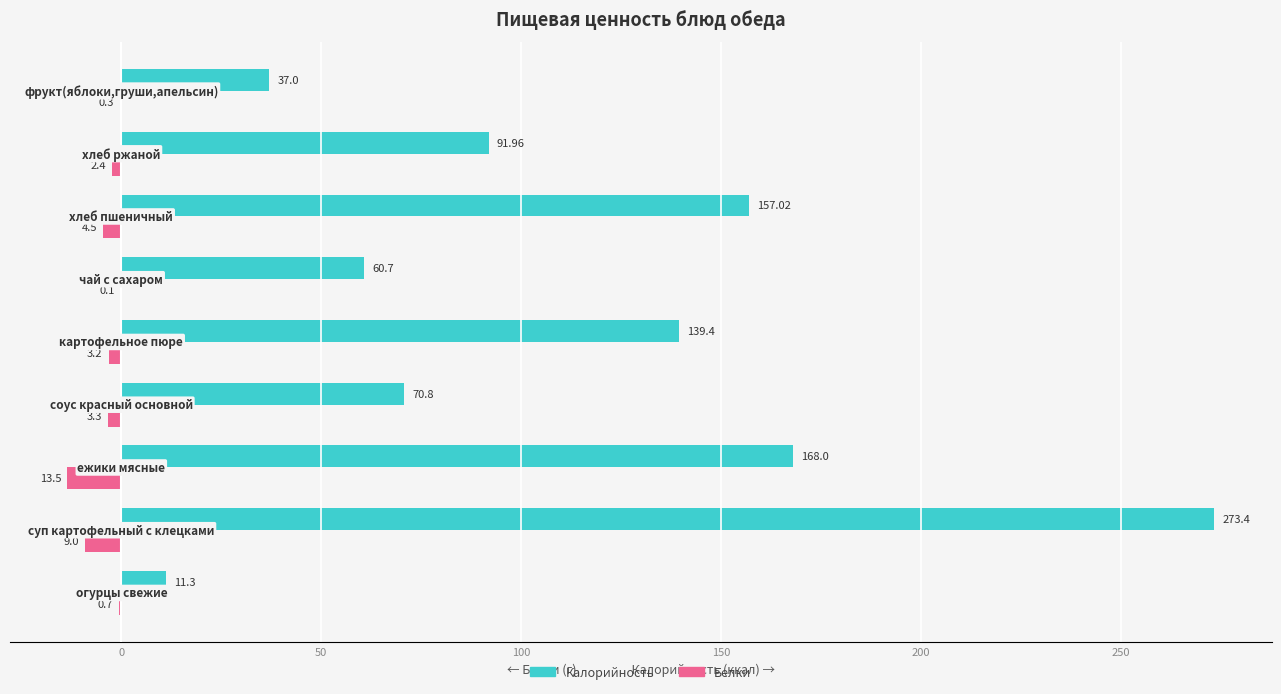

Which series has the largest total across all categories?

Калорийность